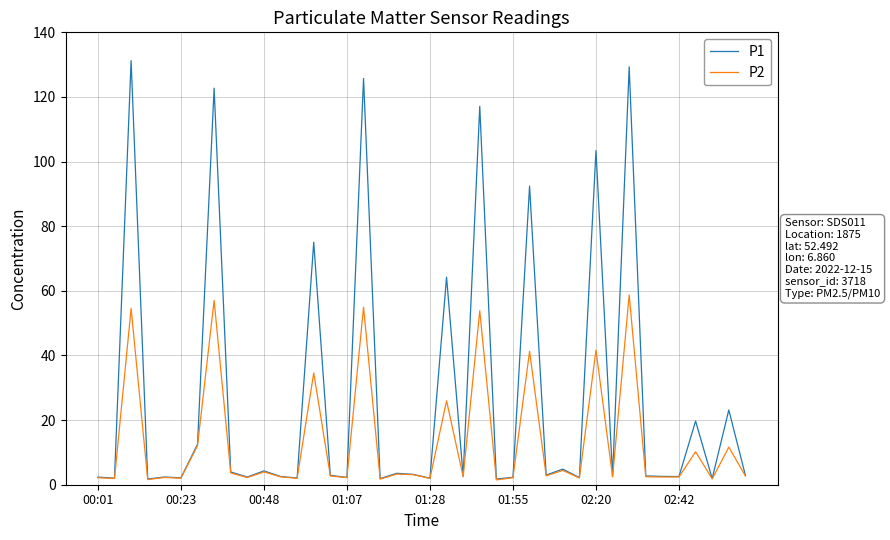

What is the maximum value shown in the chart?

131.2